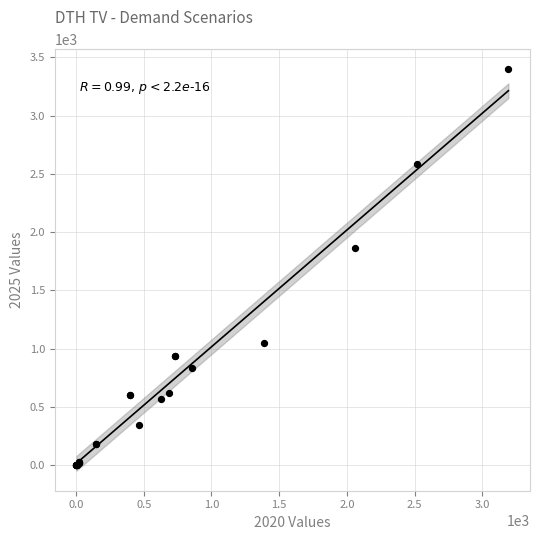

What Y value in the scatter plot is closest to 1699?

1860.3